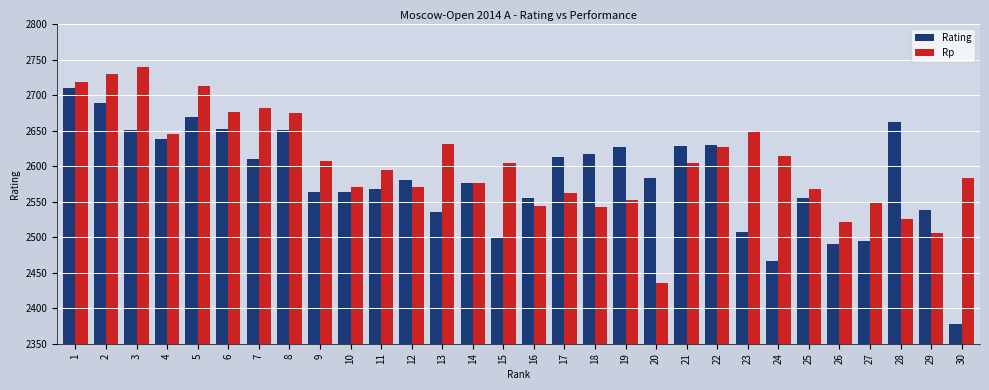

How many categories are shown in the chart?

30